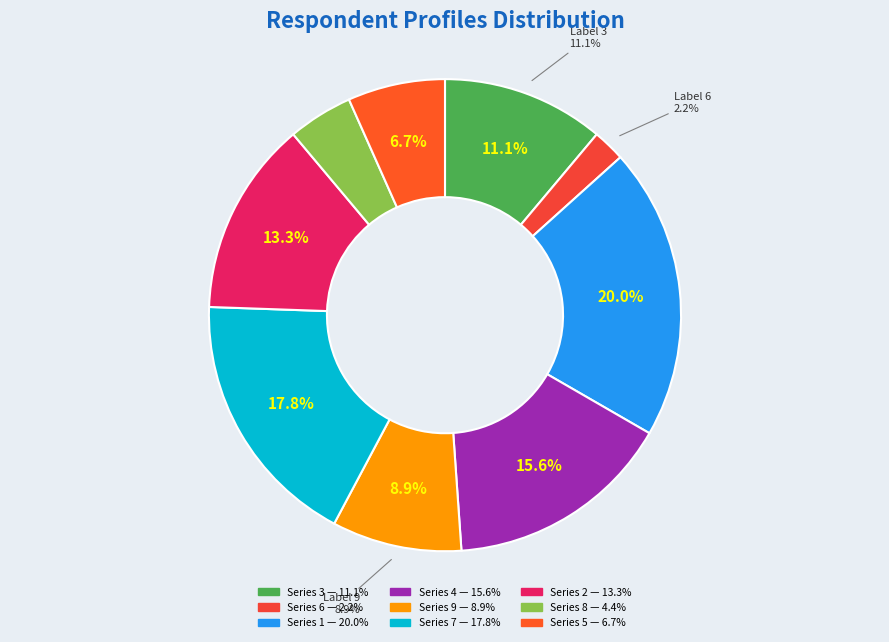

Is there a majority slice in this chart?

No